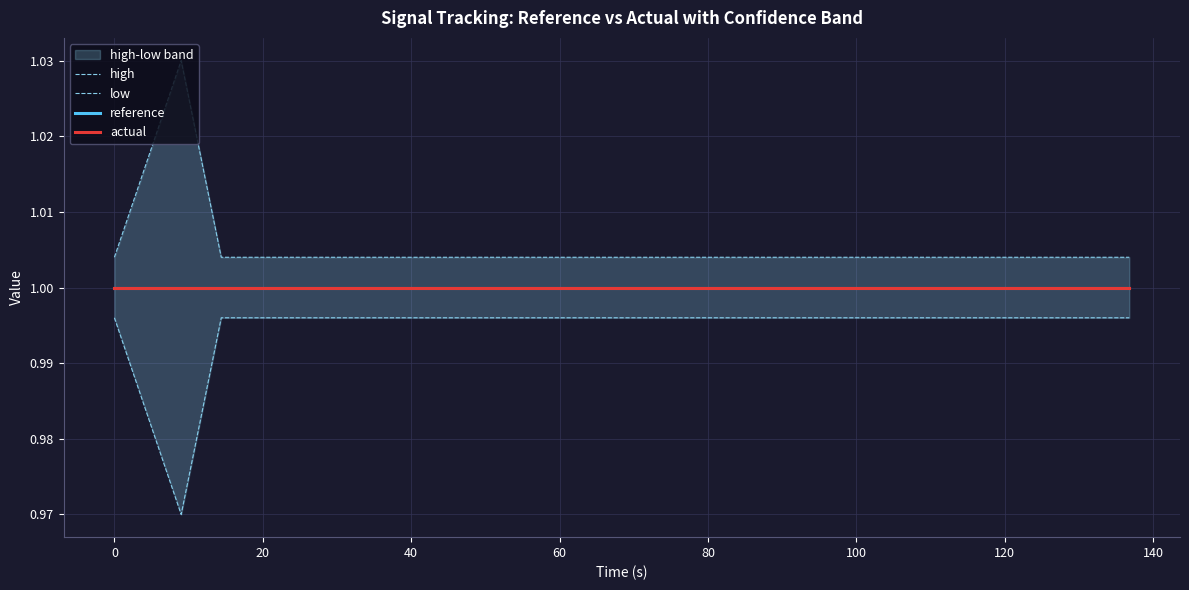

True or false: reference has more than 0 points higher than both neighbors.

False